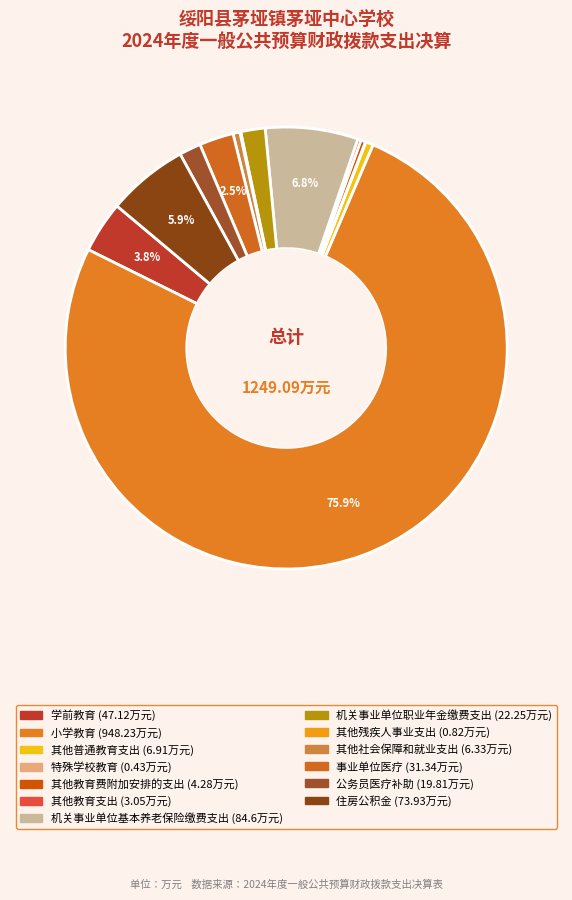

The 特殊学校教育 slice represents 1% of the pie. True or false?

False